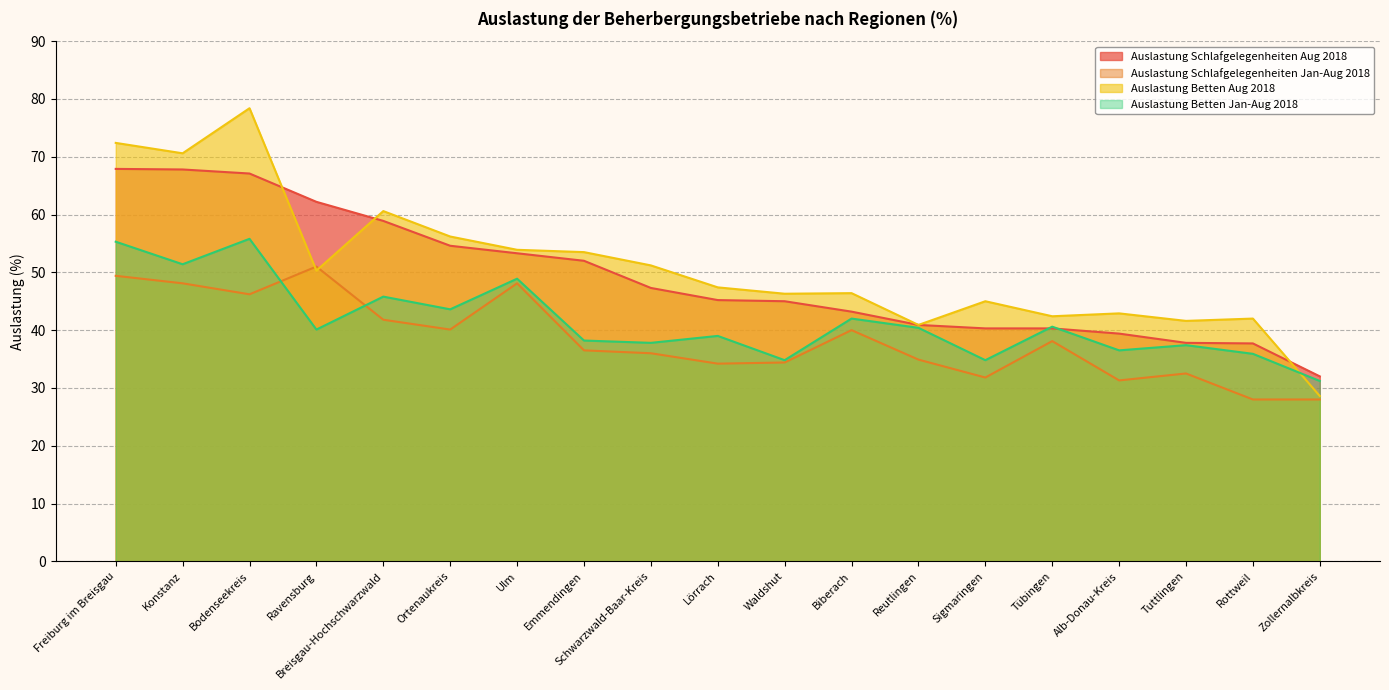

At which category is the sum across all series the highest?

Bodenseekreis